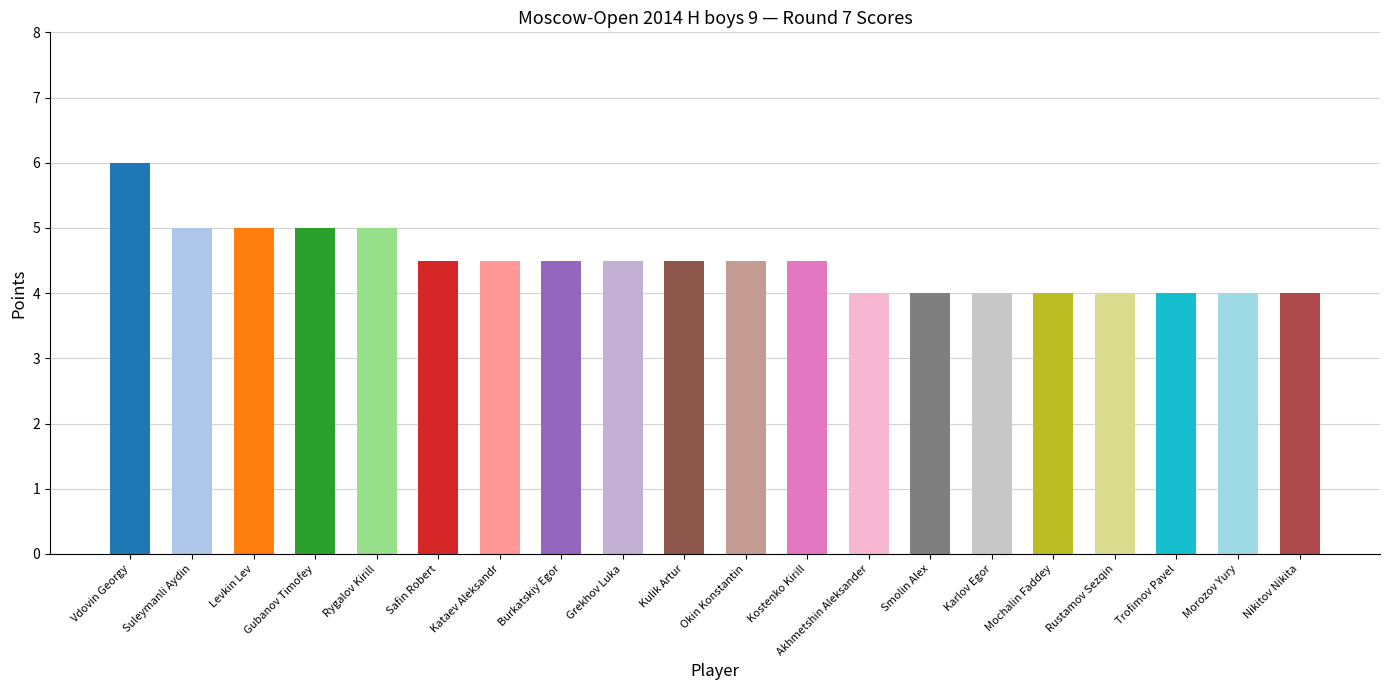

Reading right to left, transcribe all the data shown in this chart.

Nikitov Nikita=4.0	Morozov Yury=4.0	Trofimov Pavel=4.0	Rustamov Sezqin=4.0	Mochalin Faddey=4.0	Karlov Egor=4.0	Smolin Alex=4.0	Akhmetshin Aleksander=4.0	Kostenko Kirill=4.5	Okin Konstantin=4.5	Kulik Artur=4.5	Grekhov Luka=4.5	Burkatskiy Egor=4.5	Kataev Aleksandr=4.5	Safin Robert=4.5	Rygalov Kirill=5.0	Gubanov Timofey=5.0	Levkin Lev=5.0	Suleymanli Aydin=5.0	Vdovin Georgy=6.0